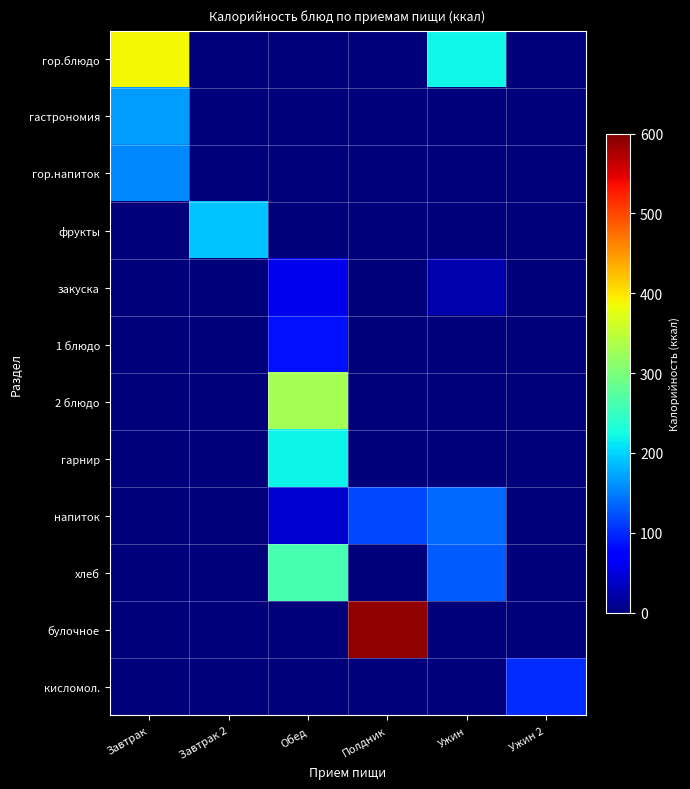

What is the maximum value shown in the chart?

590.0